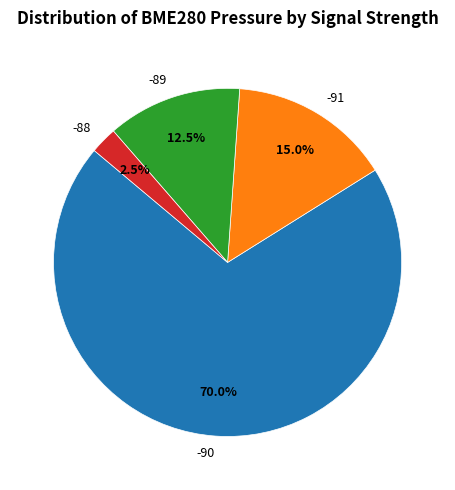

Combined, do -89 and -91 account for over 50%?

No